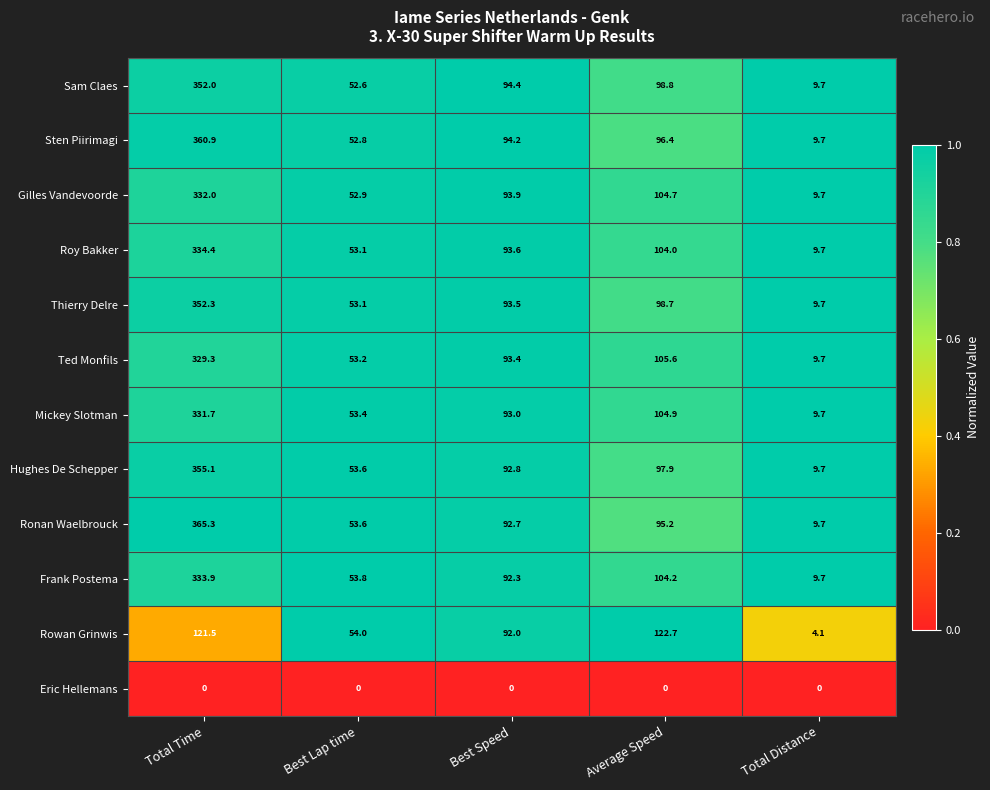

What is the approximate value of Sam Claes at Best Lap time?

52.6